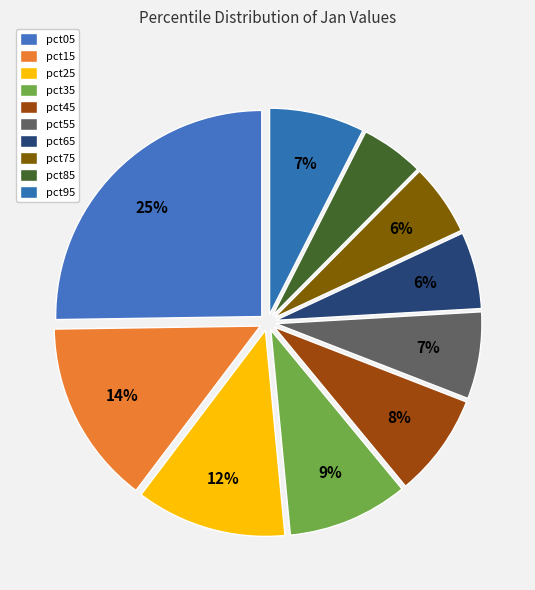

Is it true that pct65 is 15% of the pie?

False